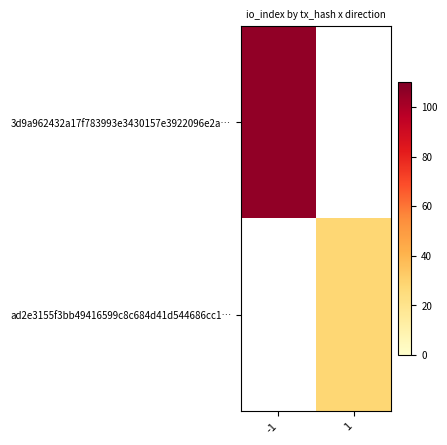

At how many categories does at least one series exceed 36?

1